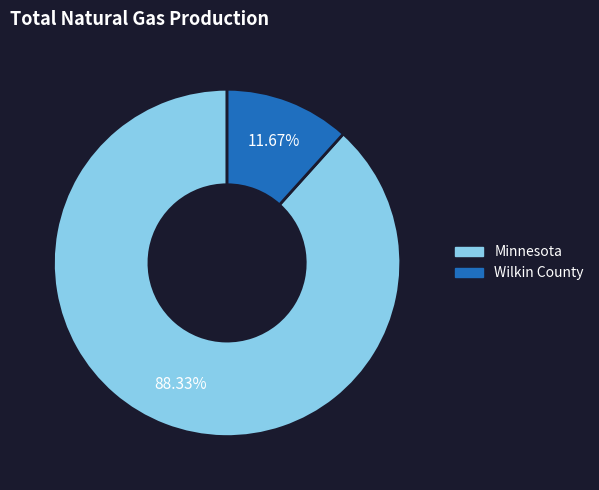

Count the number of slices in the pie.

2